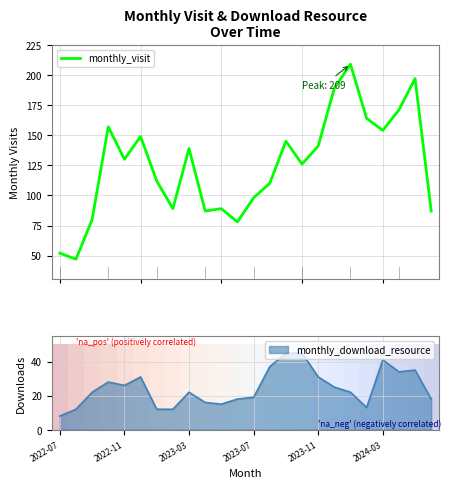

What is the lowest value of the monthly_visit series?

47